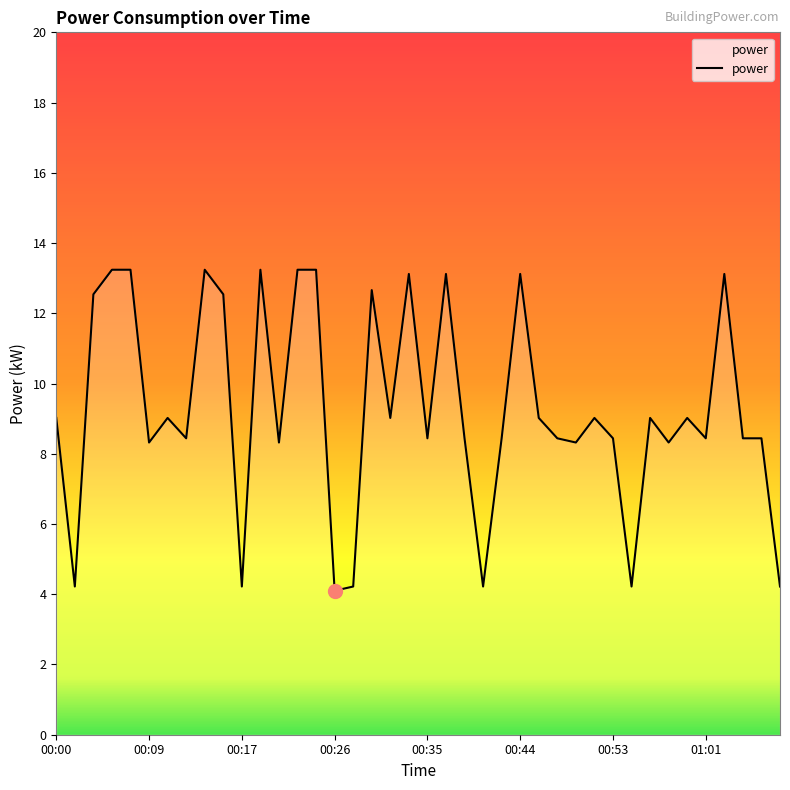

What is the greatest value displayed?

13.2